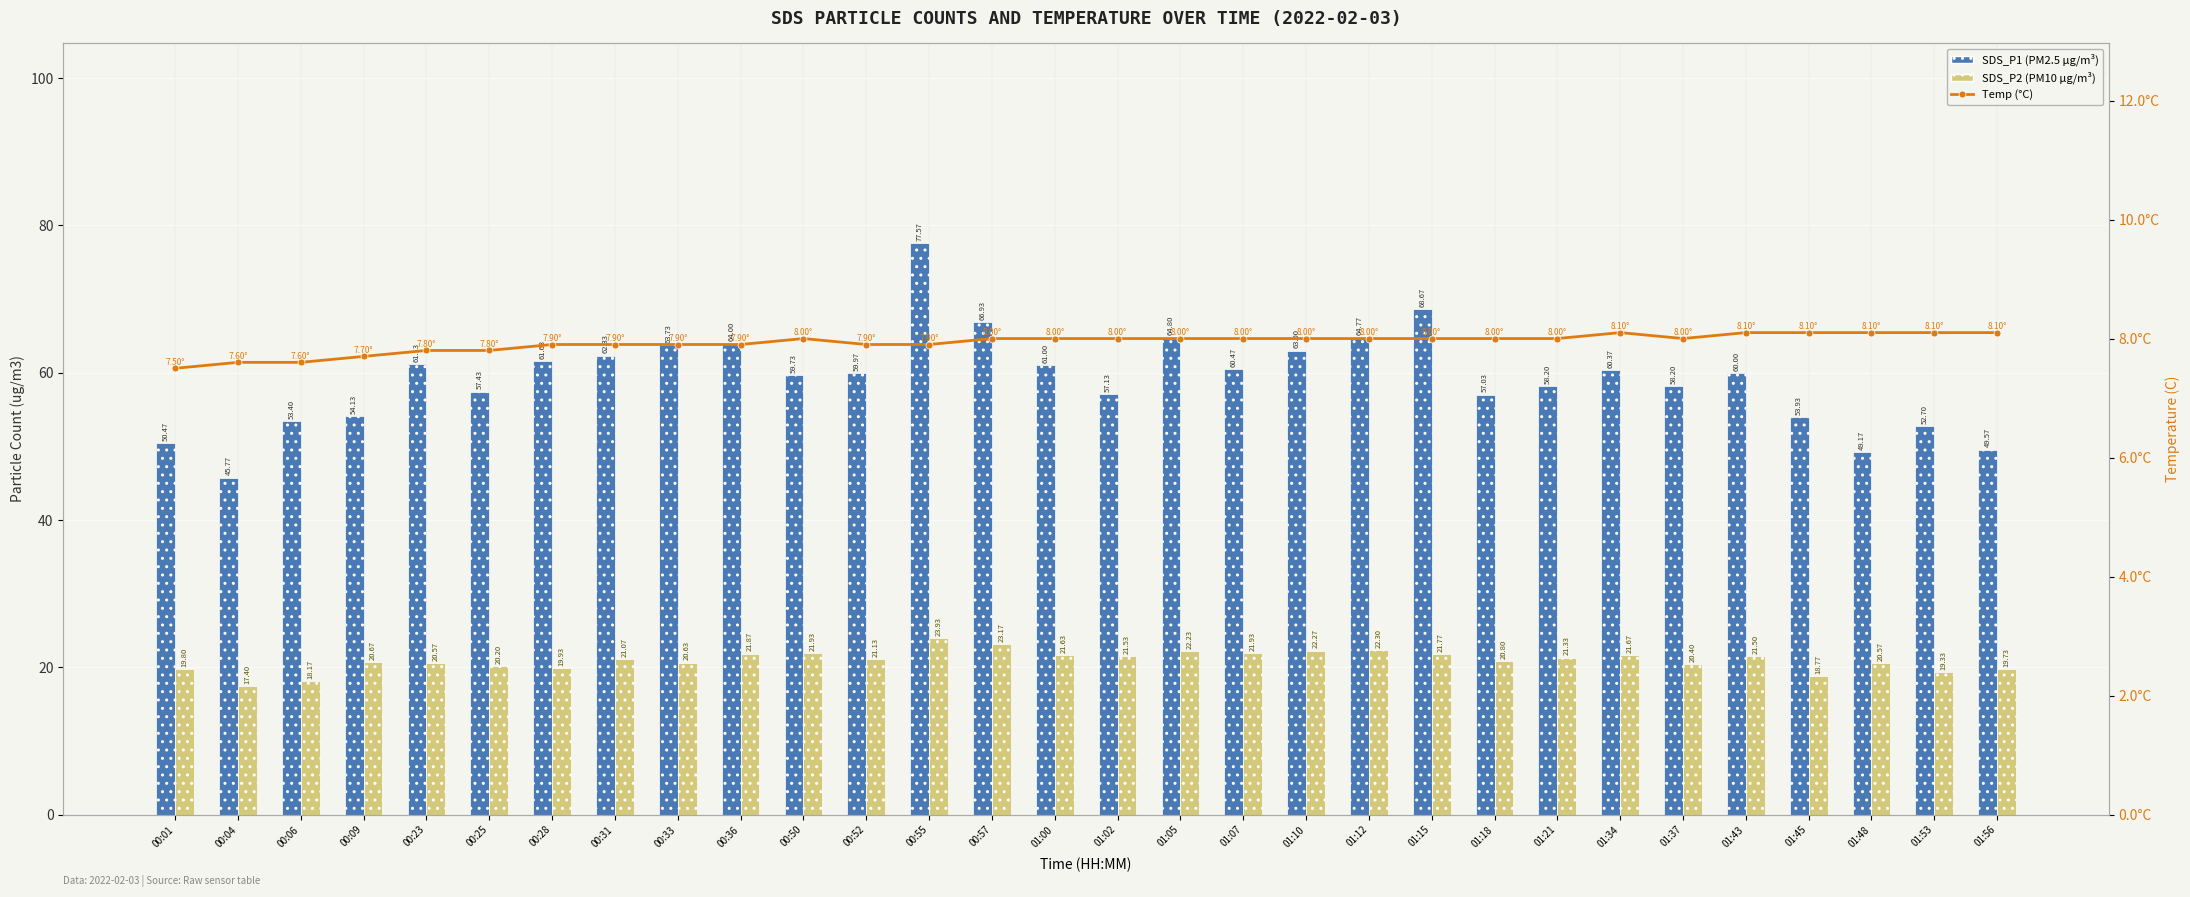

Count the number of data series in this chart.

3